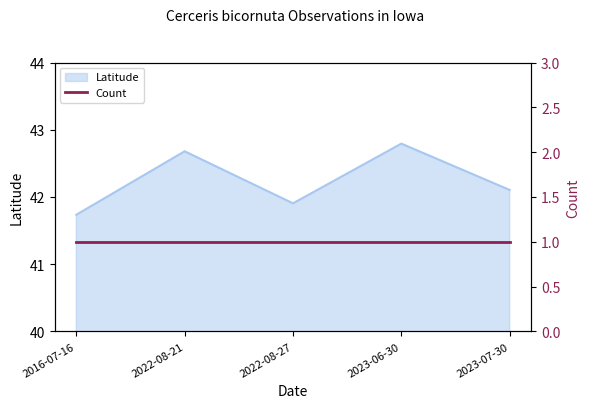

Which category has the lowest value across all series?

2016-07-16